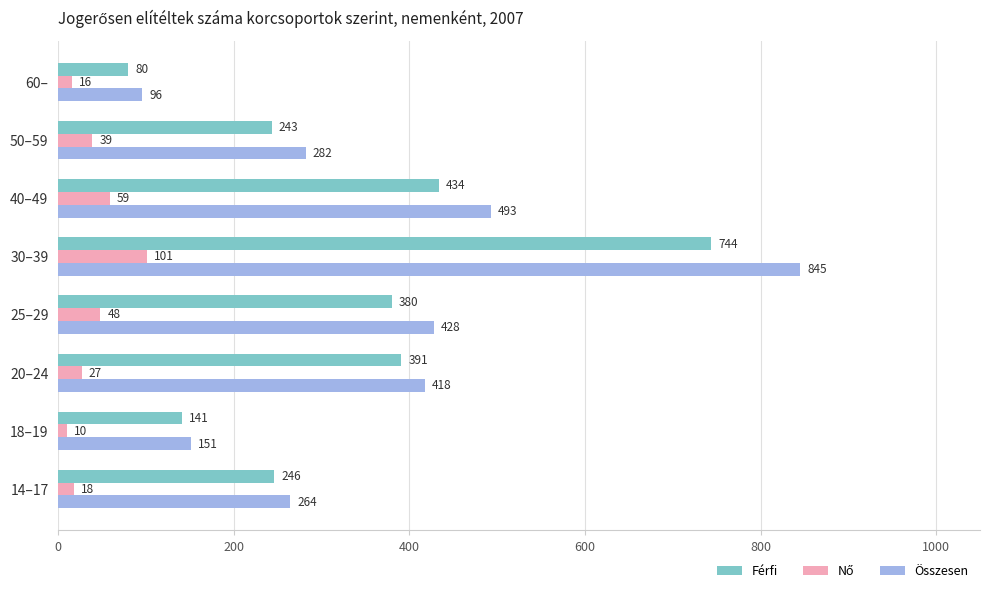

Is it true that Összesen equals 25 at 60–?

False